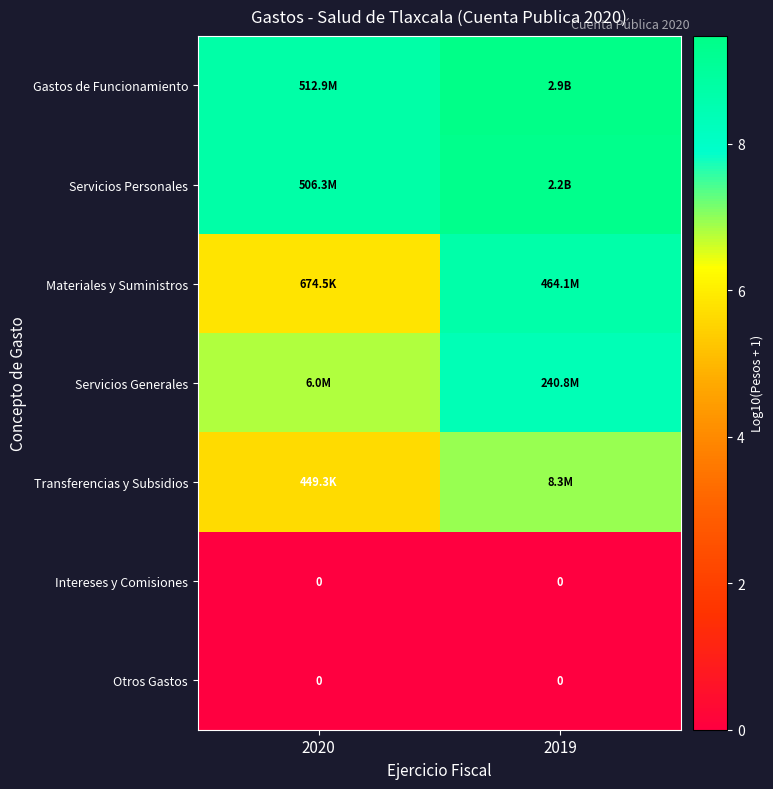

What is the sum of all Transferencias y Subsidios values?

12.6